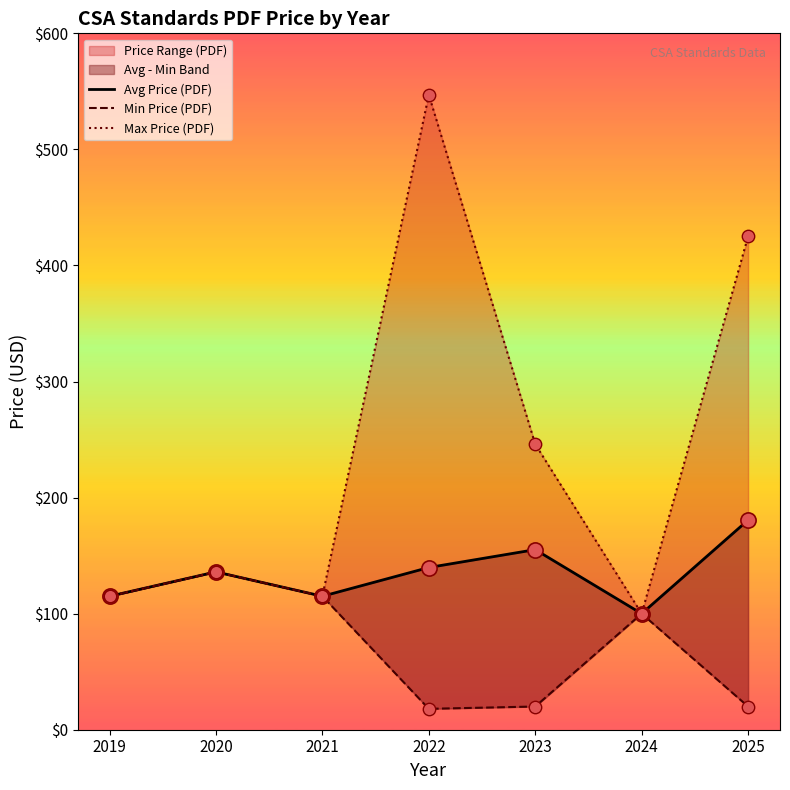

What are all the series names shown in the legend?

Avg Price (PDF), Min Price (PDF), Max Price (PDF)